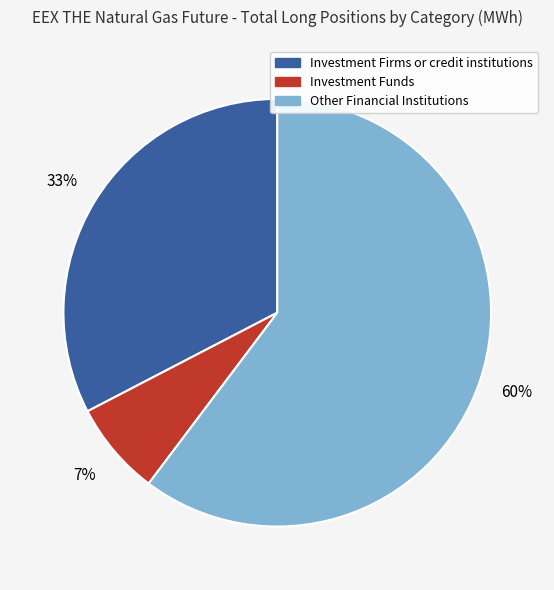

To the nearest percent, what is the average slice percentage?

33%